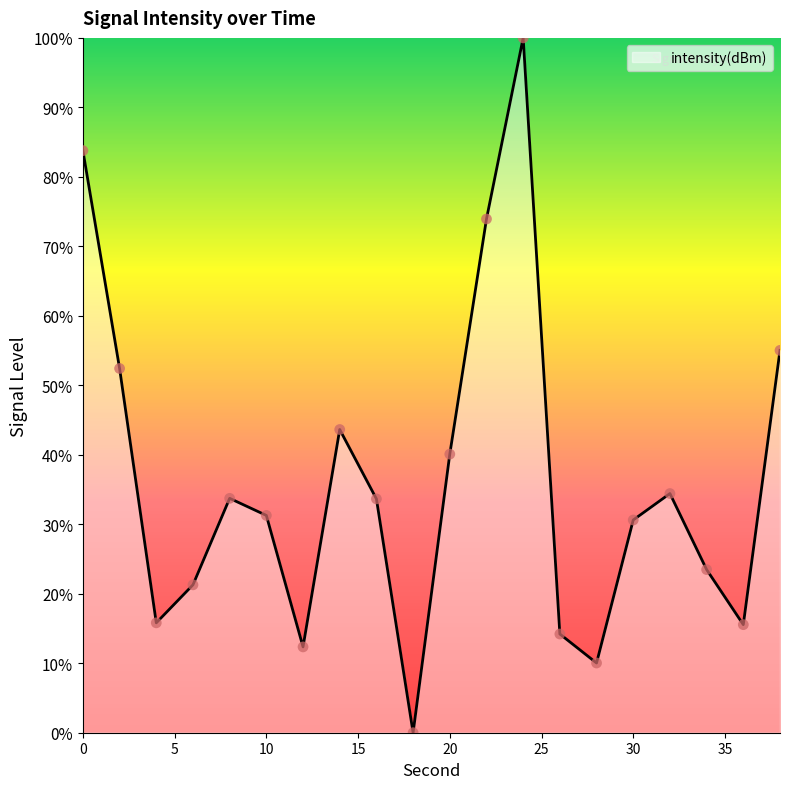

What is the difference between the maximum and minimum values?

100.0